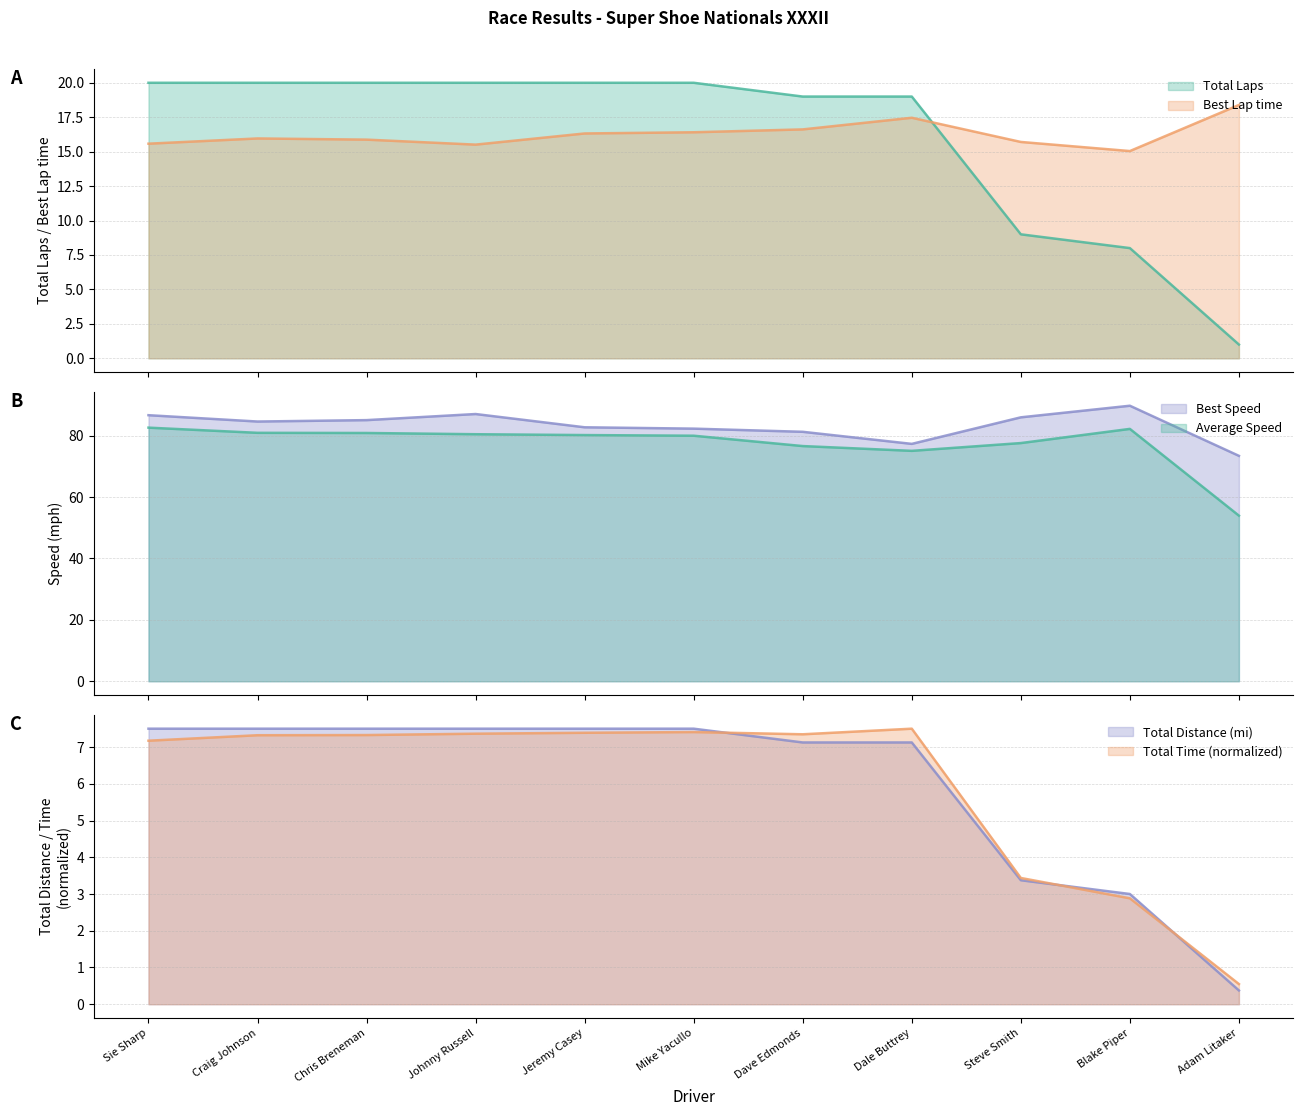

What is the label of the 1st point from the left?

Sie Sharp